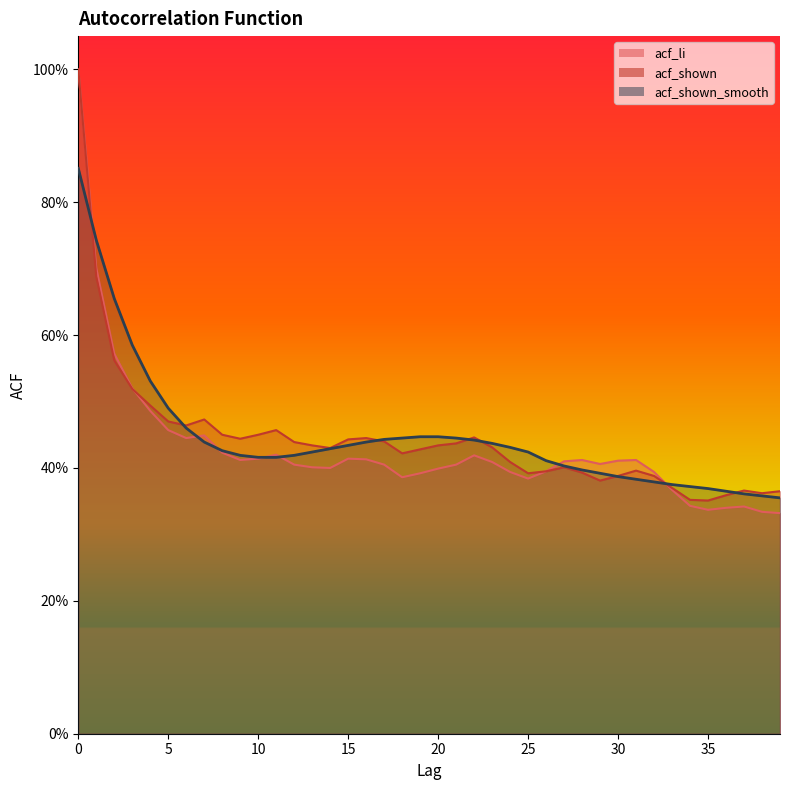

What is the sum of all acf_li values?

17.2